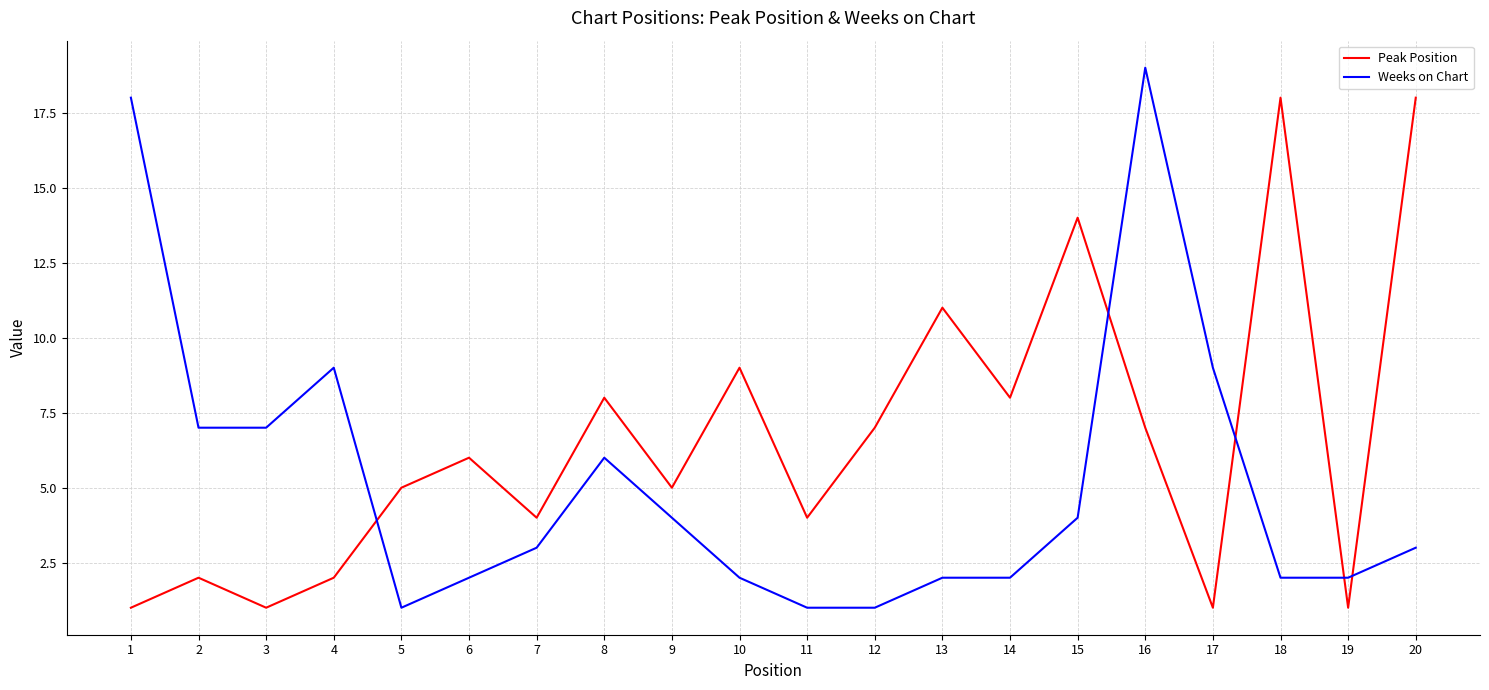

What value does the Peak Position series have at 20, to the nearest 5?

20